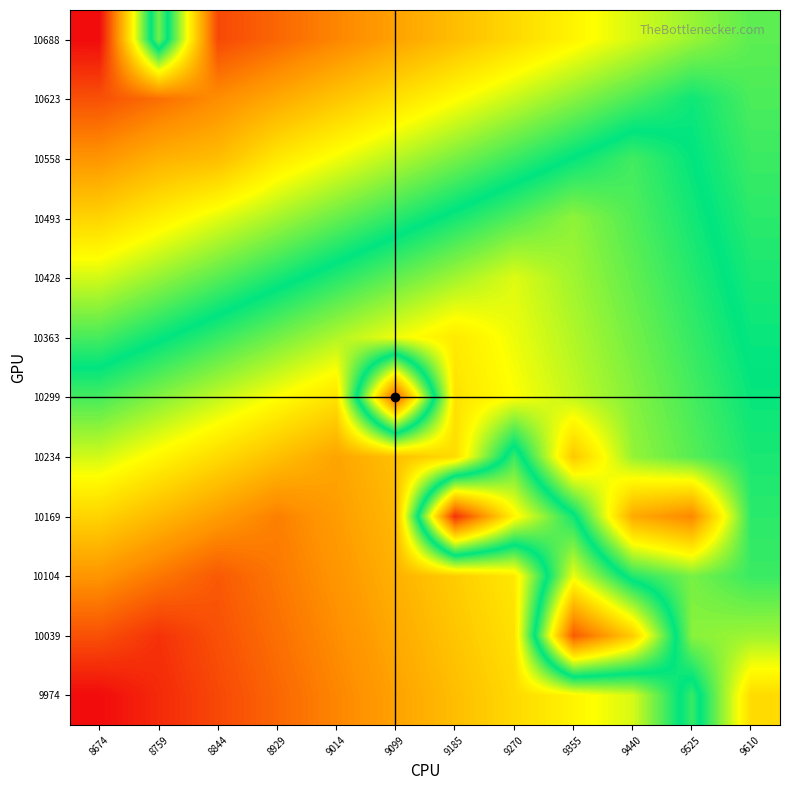

Between 8929 and 9014, which is larger?

9014